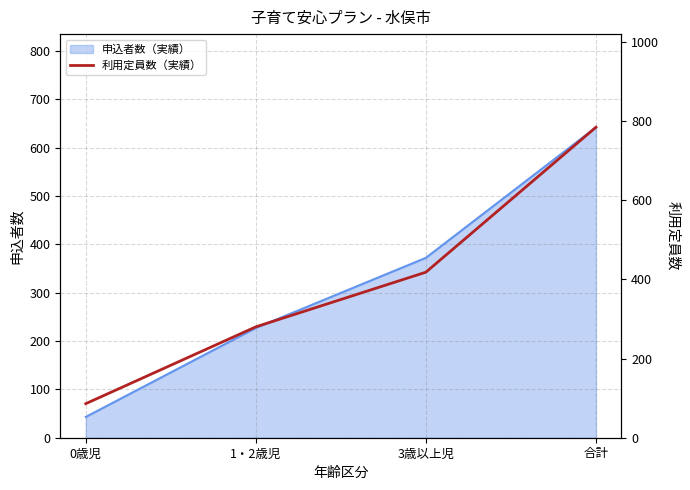

At which label does 申込者数（実績） reach its peak?

合計